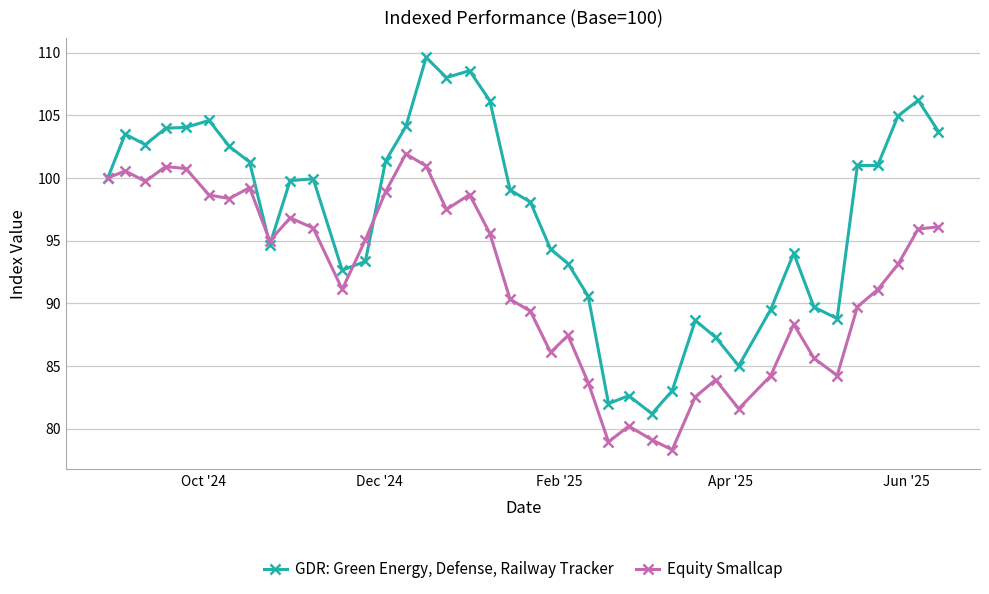

Which series has the largest range (max minus min)?

GDR: Green Energy, Defense, Railway Tracker